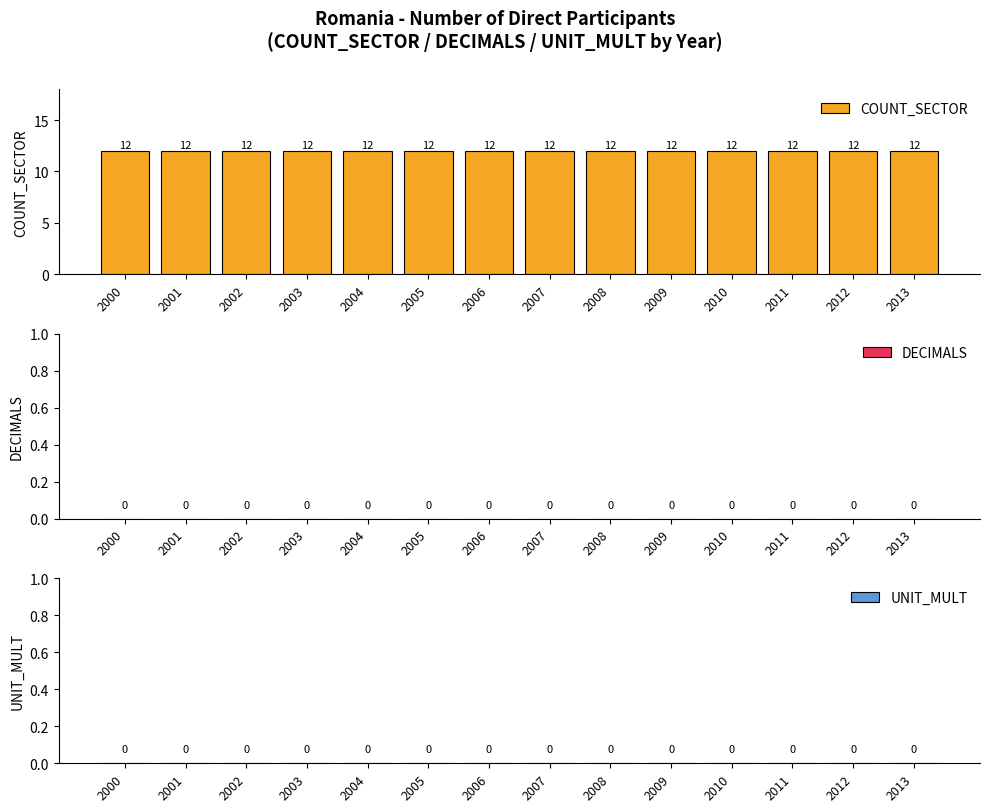

Reading right to left, what are all the values shown in this chart?

COUNT_SECTOR: 2013=12	2012=12	2011=12	2010=12	2009=12	2008=12	2007=12	2006=12	2005=12	2004=12	2003=12	2002=12	2001=12	2000=12
DECIMALS: 2013=0	2012=0	2011=0	2010=0	2009=0	2008=0	2007=0	2006=0	2005=0	2004=0	2003=0	2002=0	2001=0	2000=0
UNIT_MULT: 2013=0	2012=0	2011=0	2010=0	2009=0	2008=0	2007=0	2006=0	2005=0	2004=0	2003=0	2002=0	2001=0	2000=0